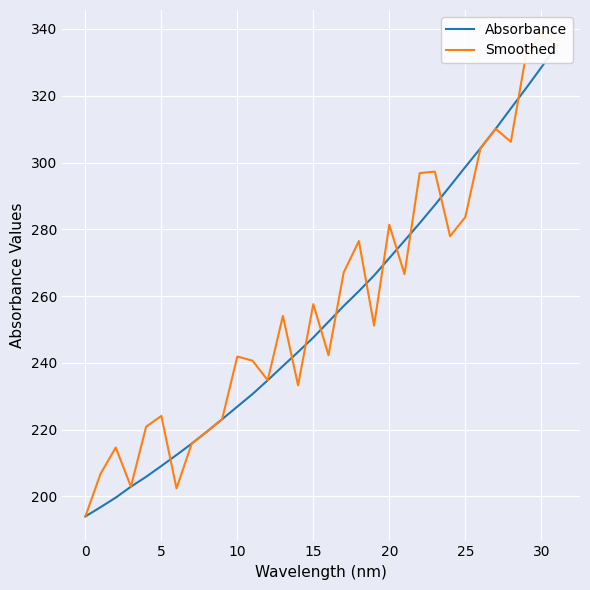

At which label is Absorbance closest to 264?

19